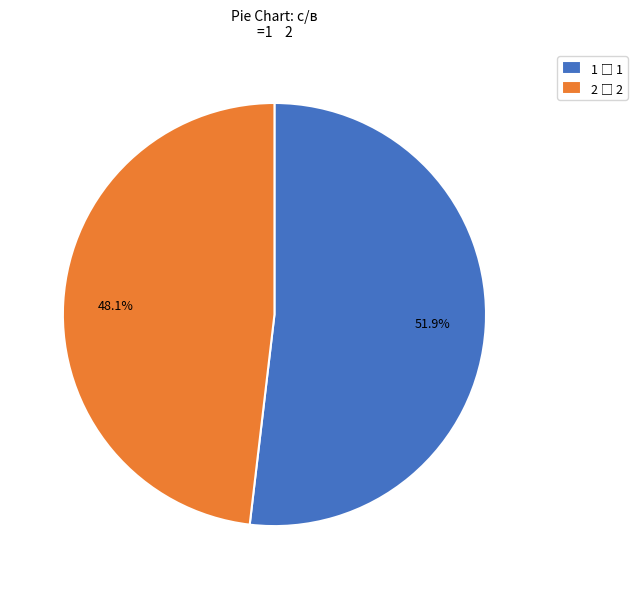

Which category has the smallest portion of the pie?

2